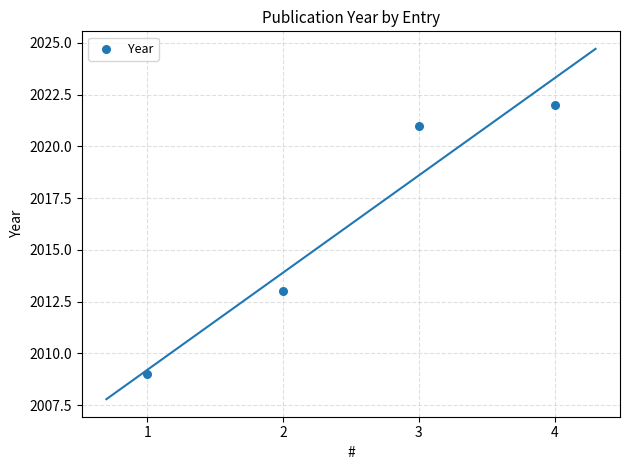

What is the range of X values (max minus min)?

3